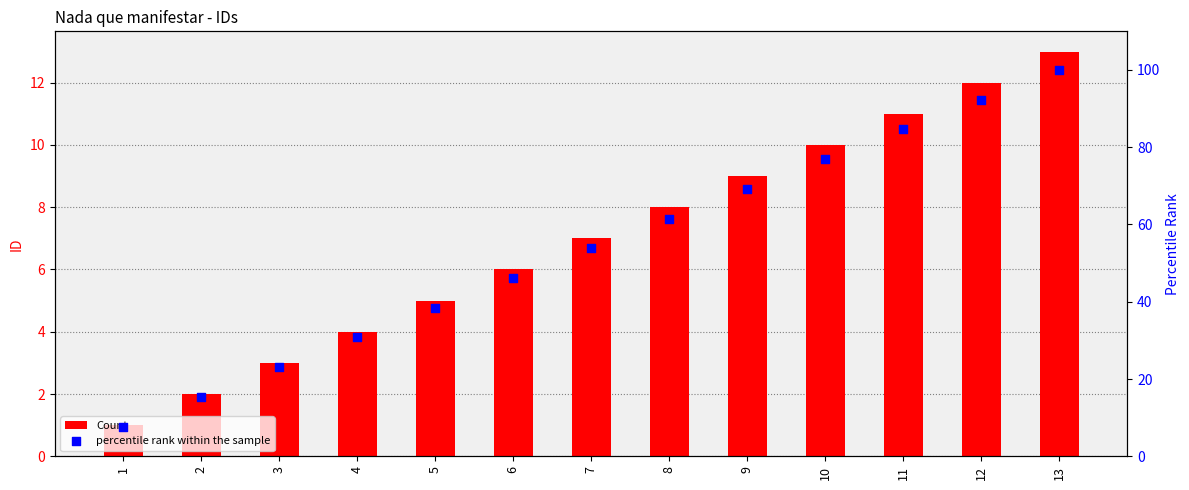

Is the value of Count at 13 greater than the value of percentile rank within the sample at 1?

Yes